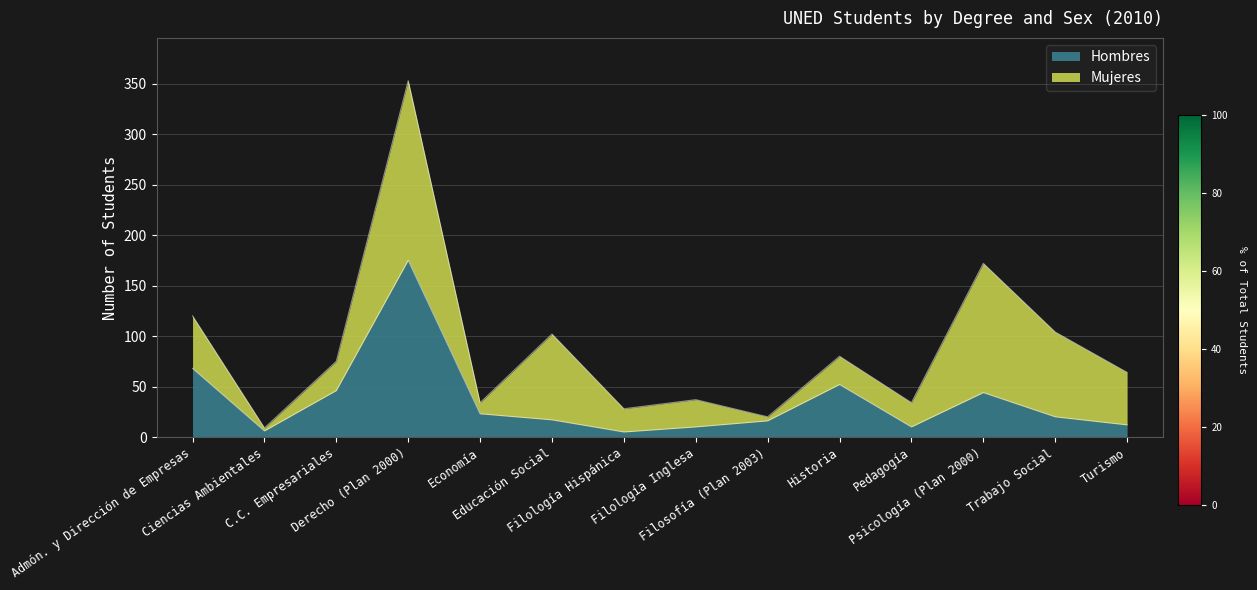

Where is the first local maximum?

Derecho (Plan 2000)